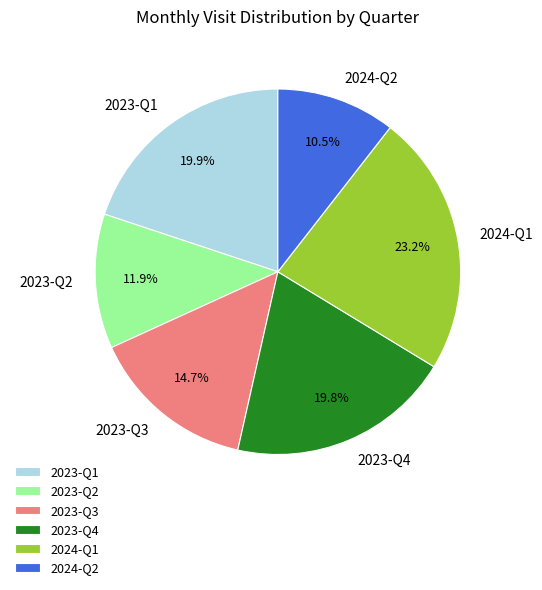

Which category has the biggest portion of the pie?

2024-Q1